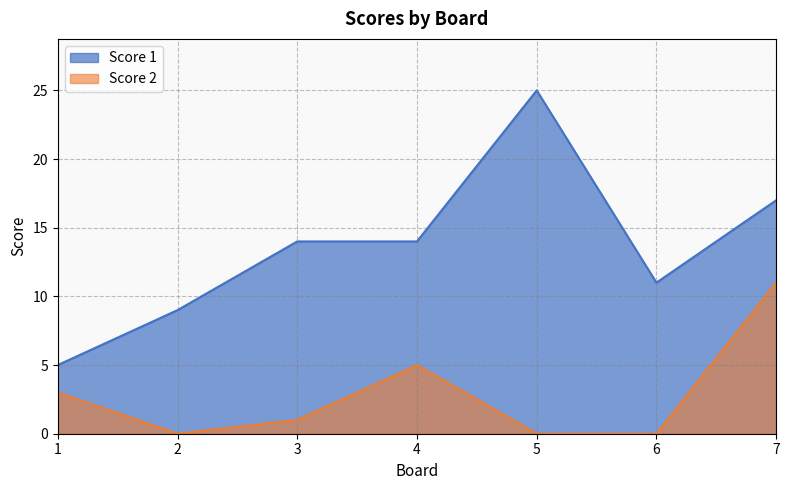

How many lines are shown in the chart?

2